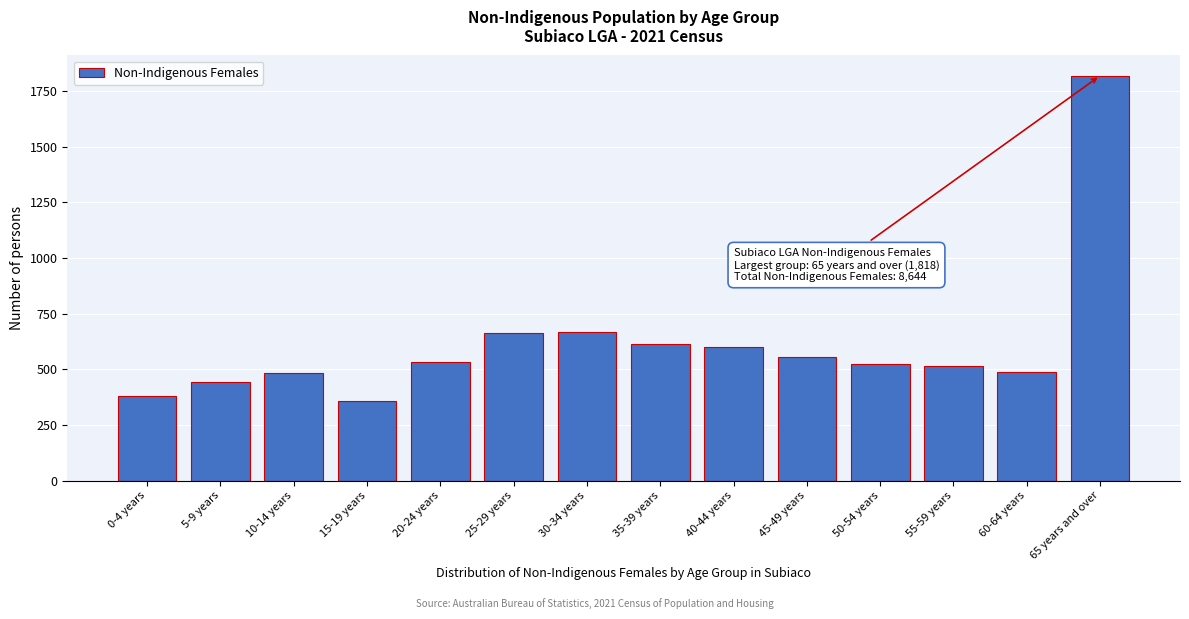

What is the ratio of the value at 65 years and over to the value at 30-34 years?

2.7